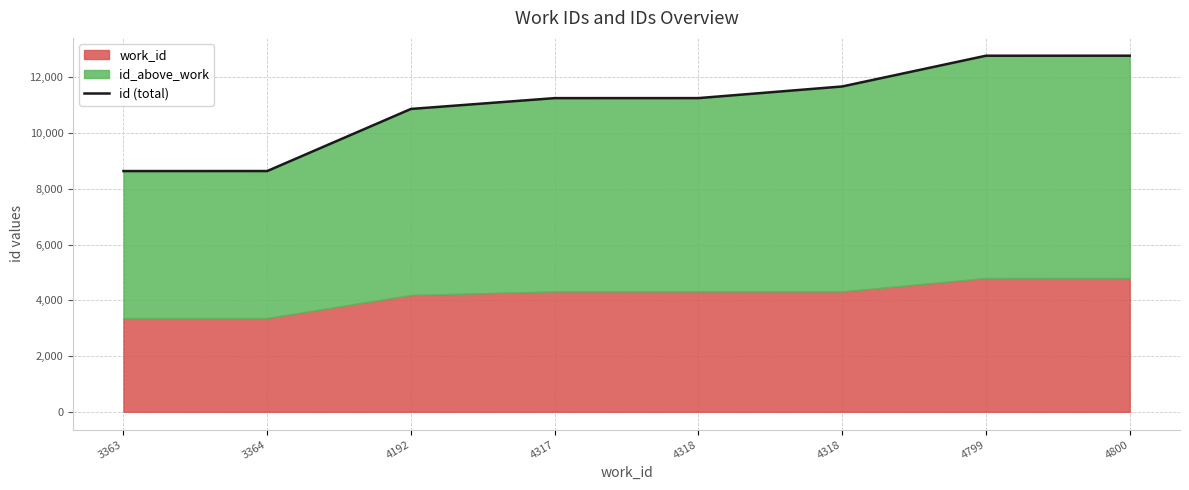

Count the number of categories in the chart.

8